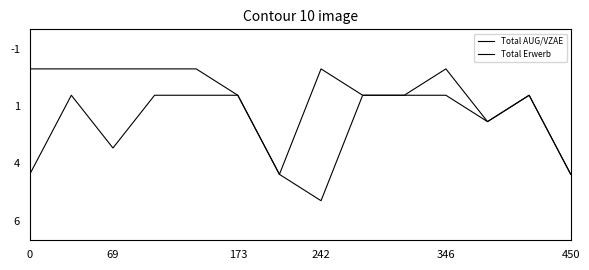

Is this an area chart (filled region under the line)?

No